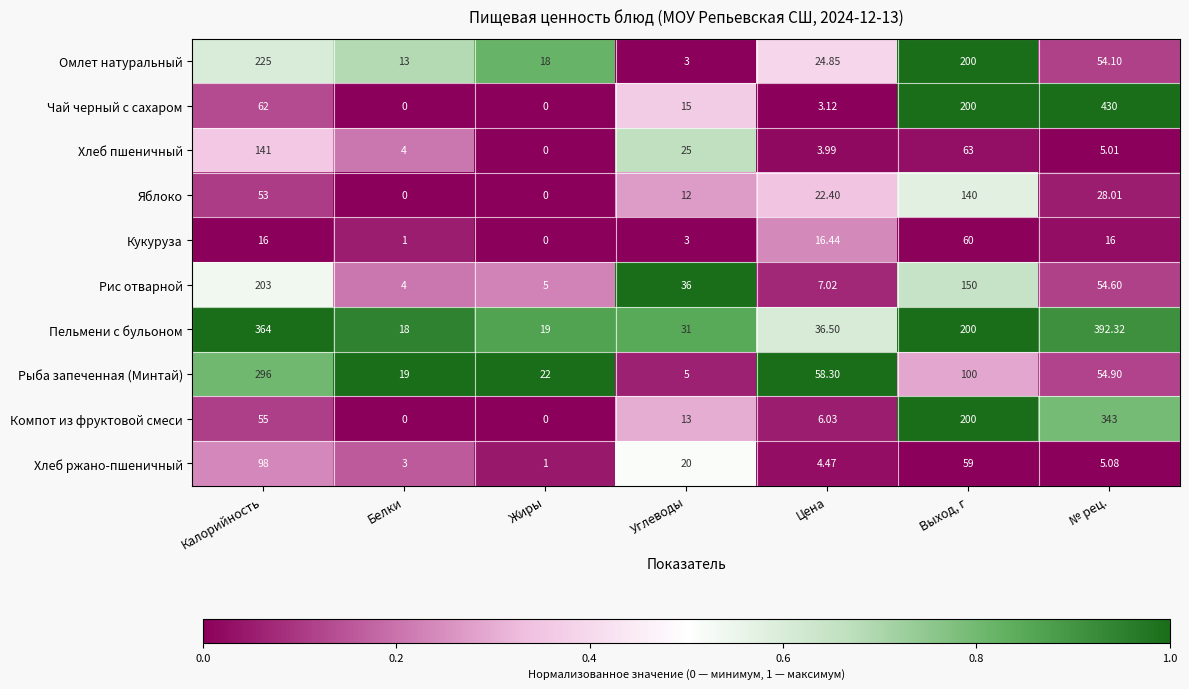

Where is Кукуруза nearest to the value 30?

Цена